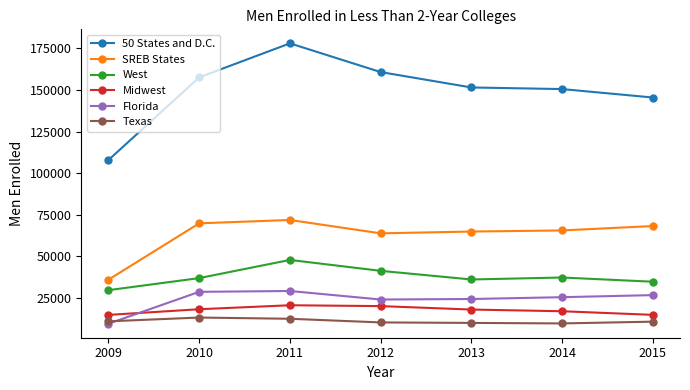

Does the chart display data point markers on the line(s)?

Yes